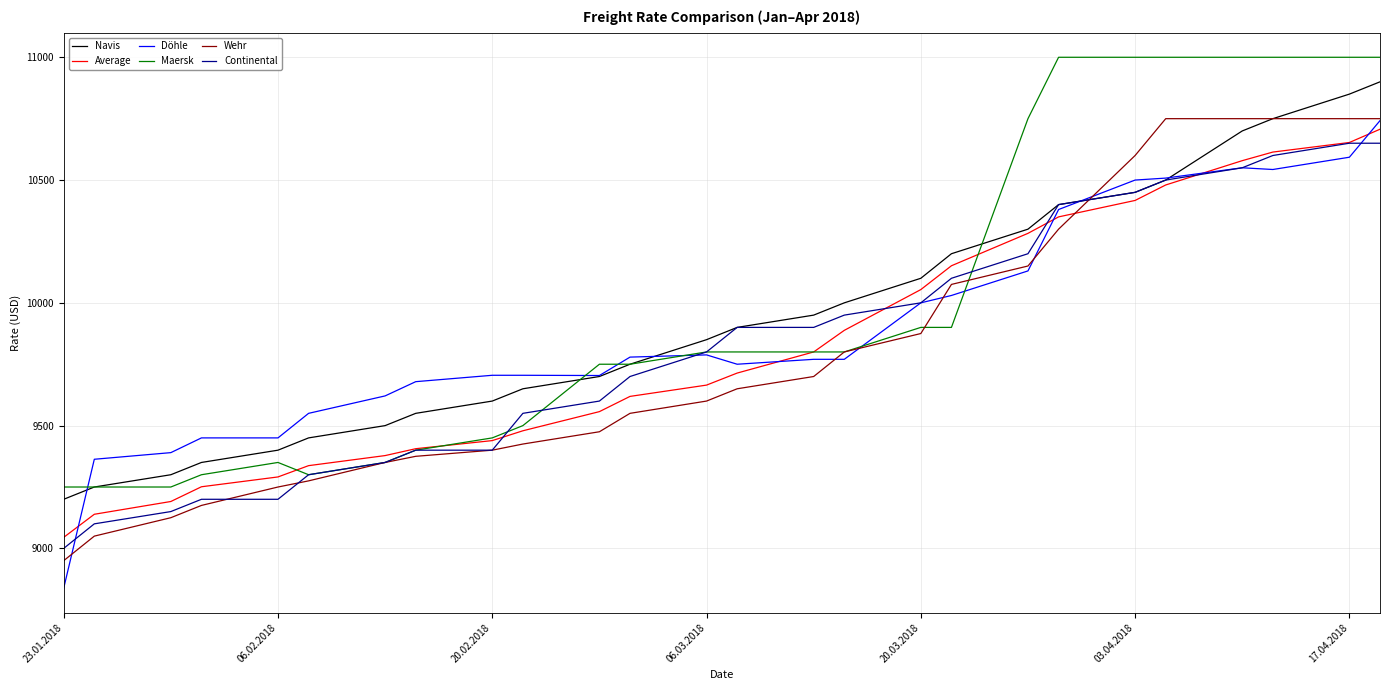

What is the maximum value for Maersk?

11000